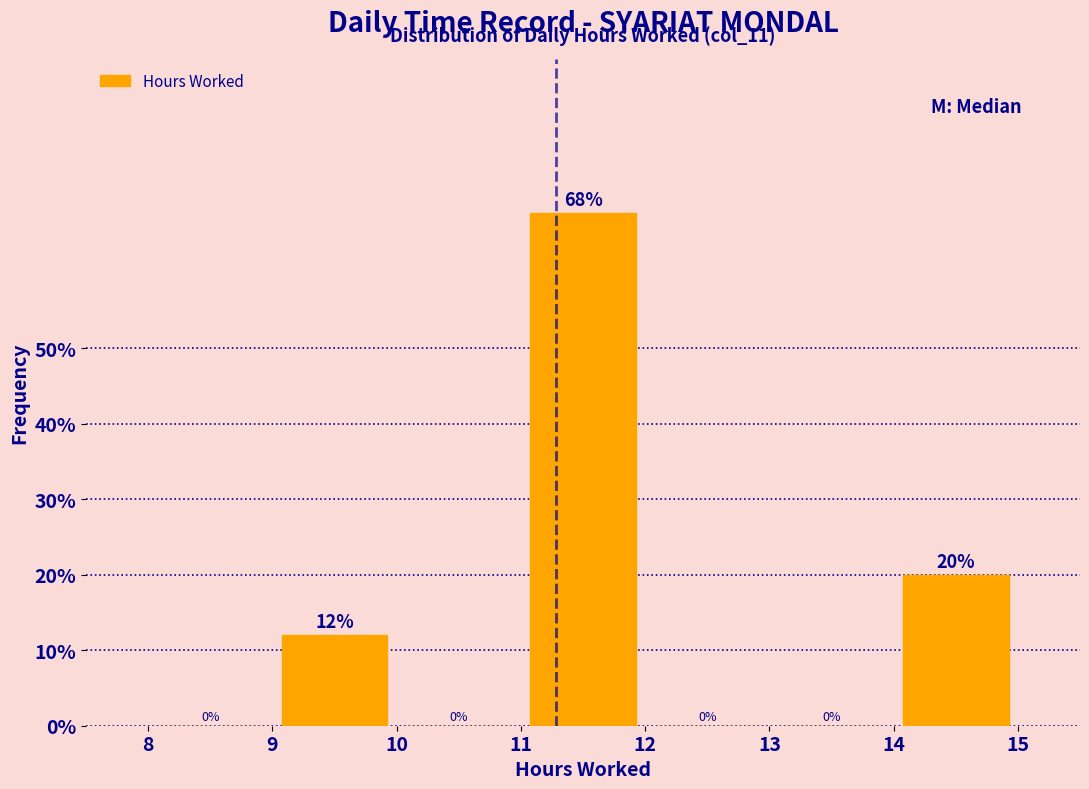

Over which range of the x-axis is the bar tallest?

11 to 12